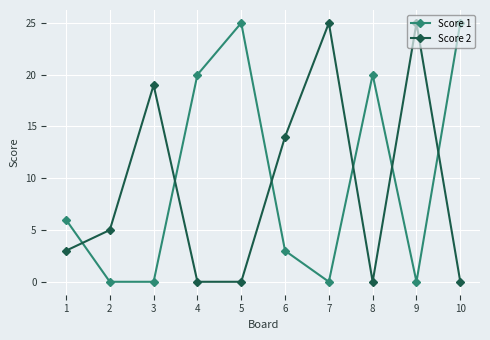

What value does the Score 2 series have at 7?

25